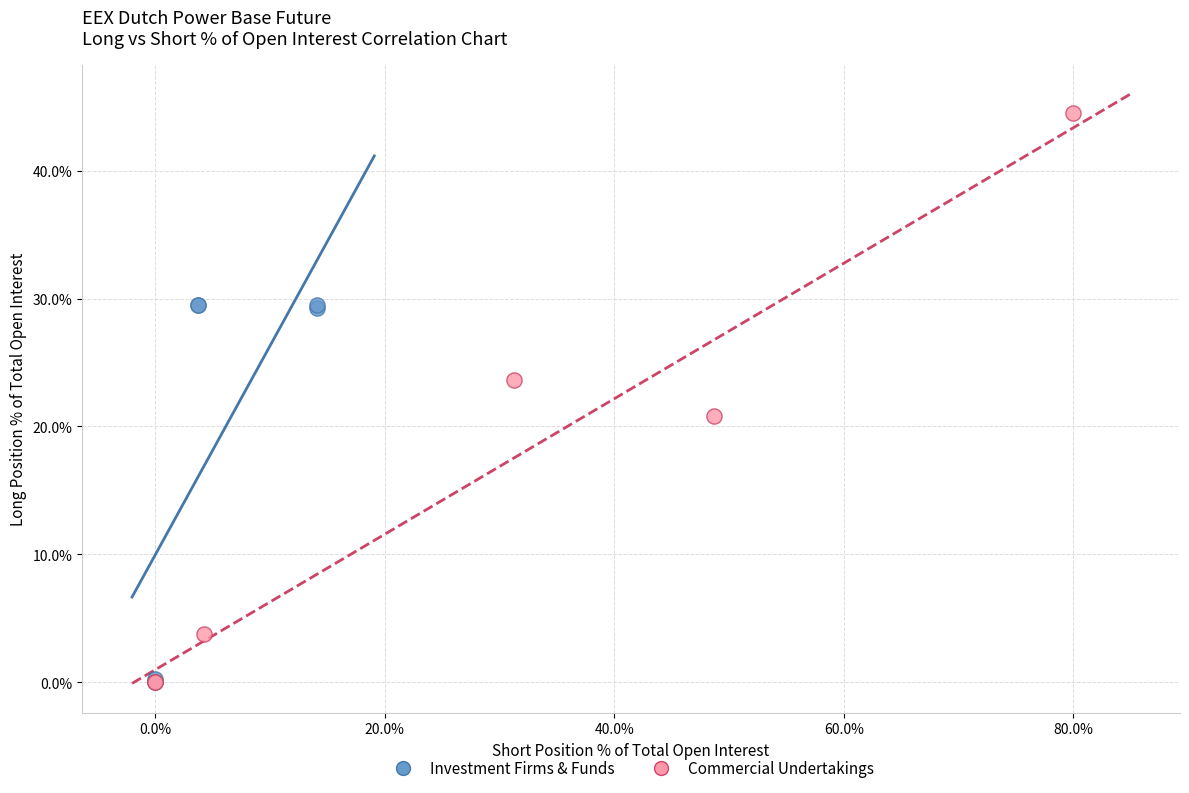

Which series has the widest spread of Y values?

Commercial Undertakings